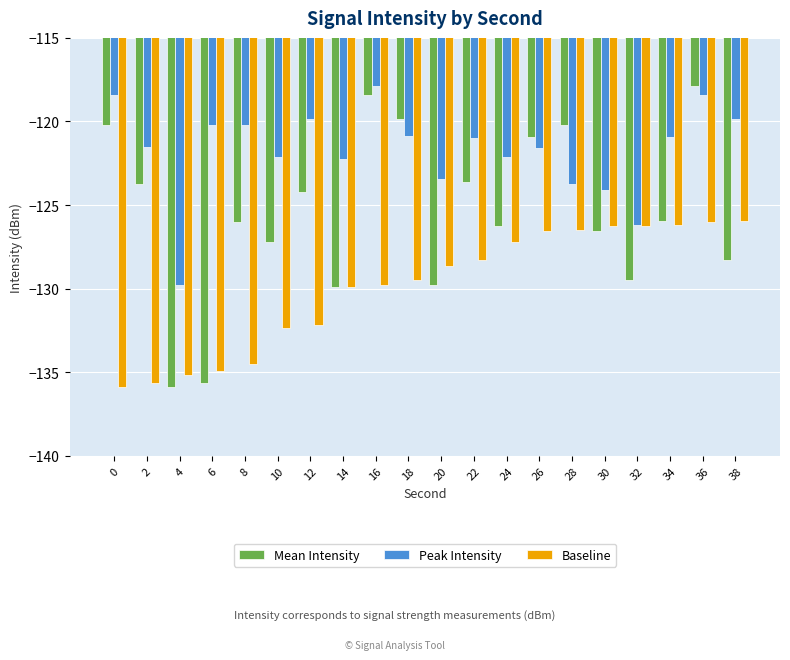

The value of Baseline at 2 is -135.6. True or false?

True